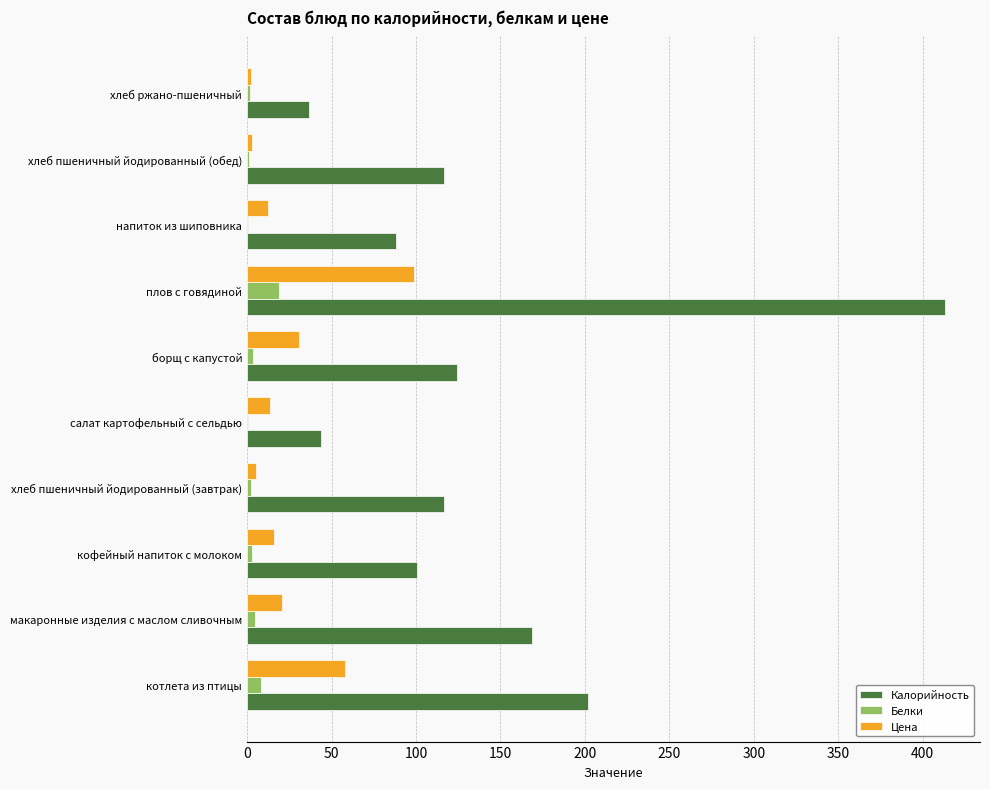

Between котлета из птицы and хлеб ржано-пшеничный, which series saw the biggest shift?

Калорийность